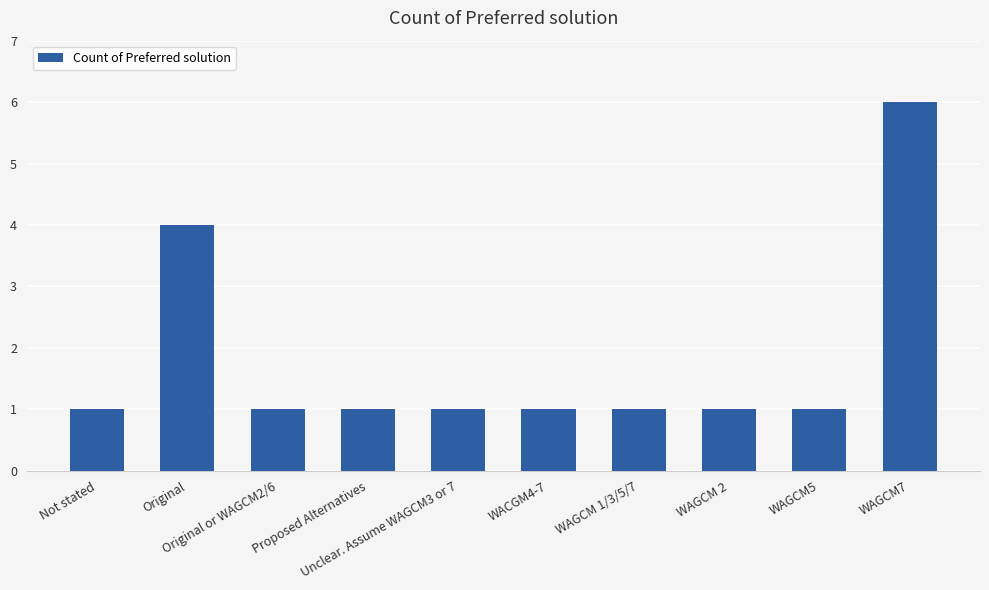

Does the chart contain stacked bars?

No